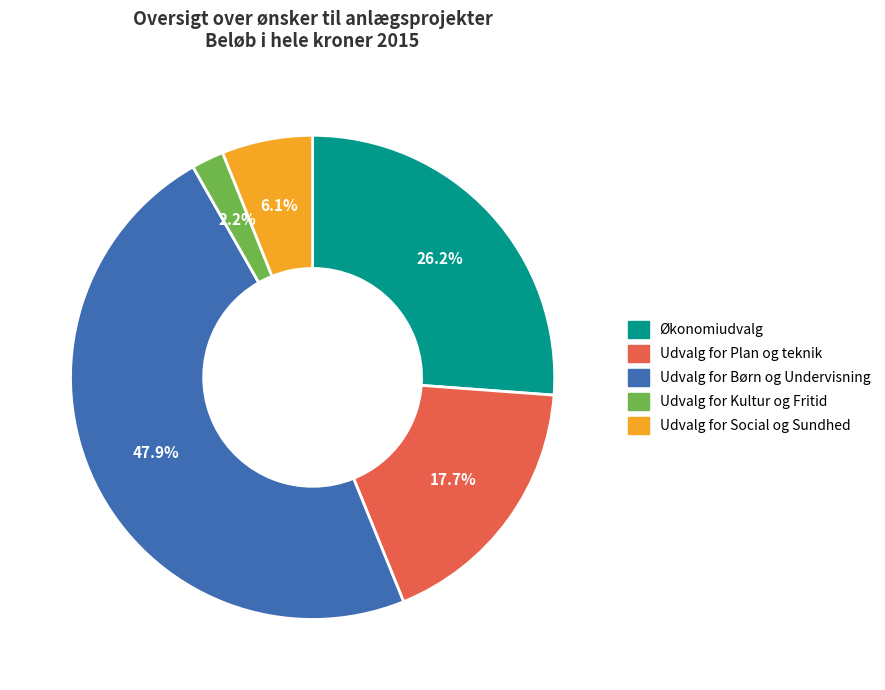

Rank the categories by value from lowest to highest.

Udvalg for Kultur og Fritid, Udvalg for Social og Sundhed, Udvalg for Plan og teknik, Økonomiudvalg, Udvalg for Børn og Undervisning